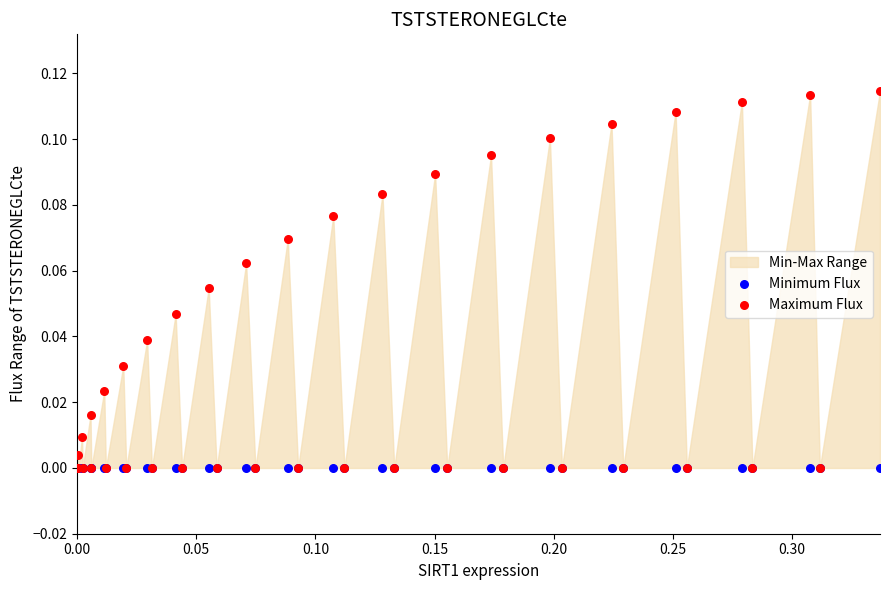

Which series contains the lowest Y value?

Minimum Flux